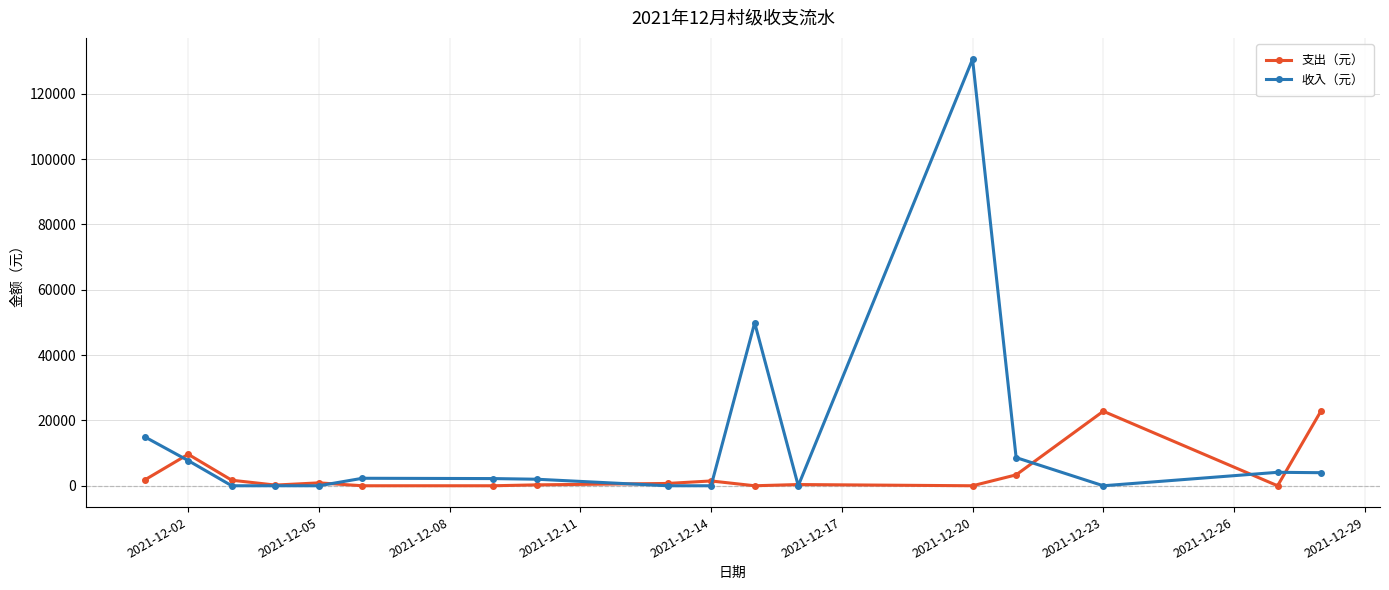

List the series in order of their peak value, lowest first.

支出（元）, 收入（元）